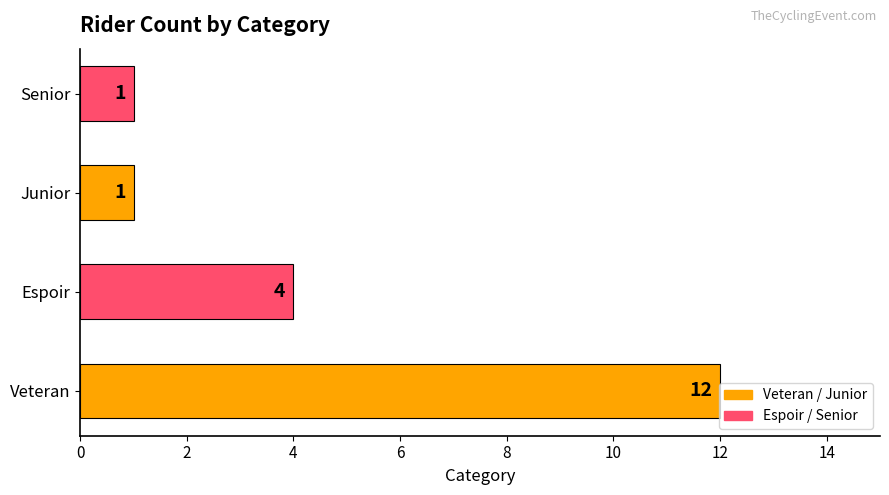

What is the maximum value shown in the chart?

12